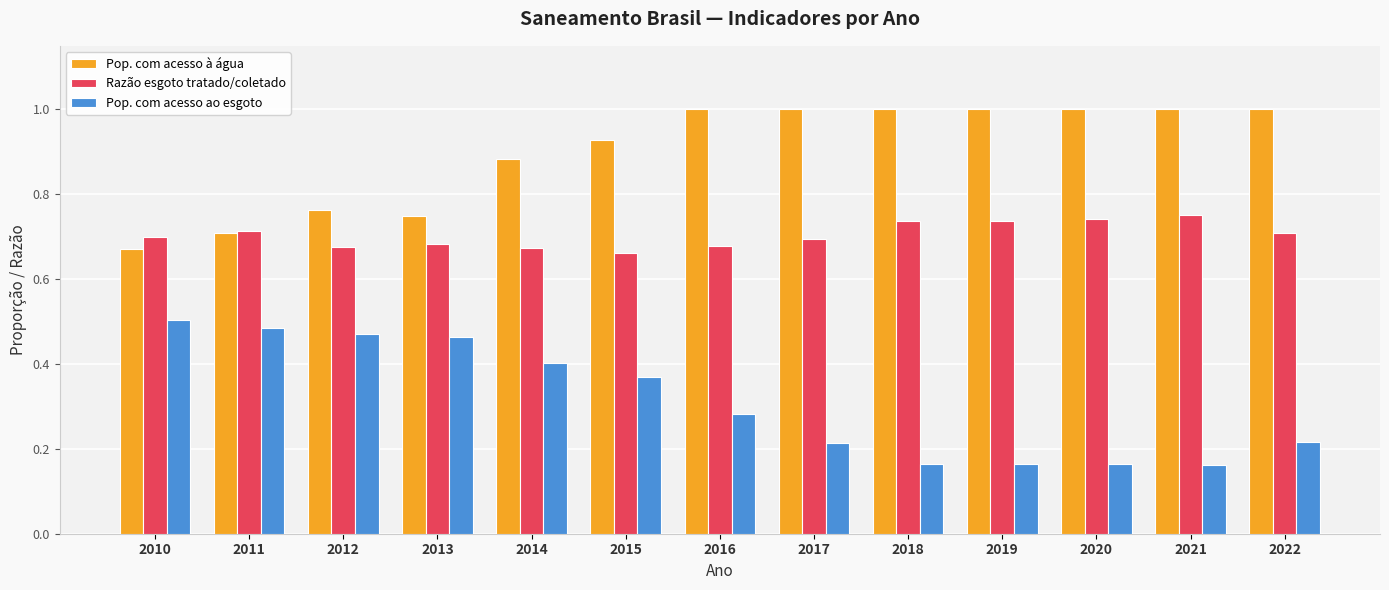

What is the maximum value shown in the chart?

1.0